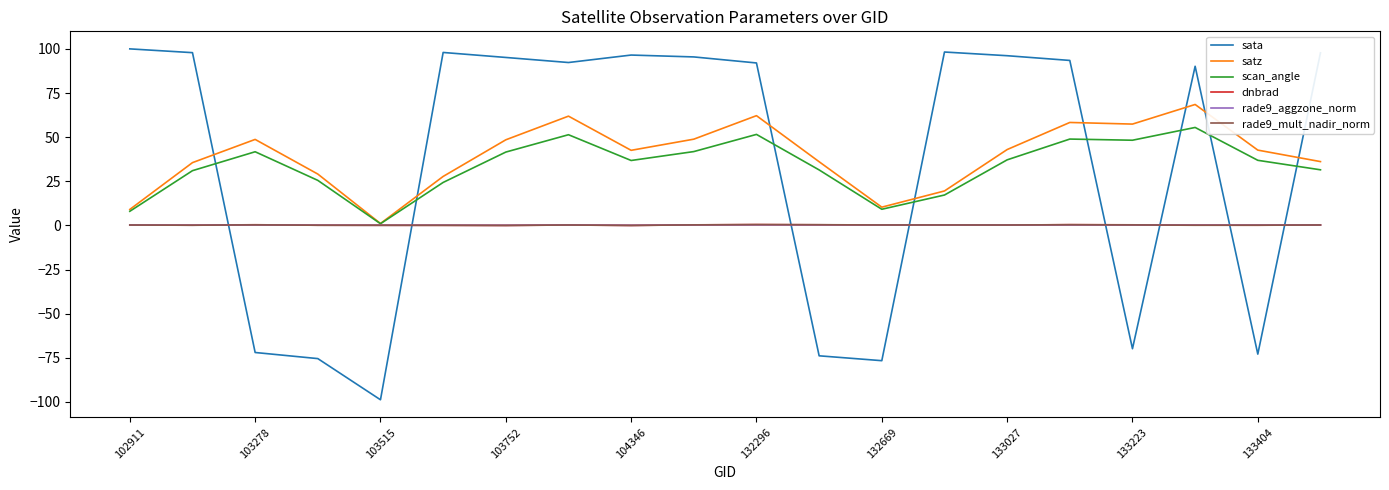

What is the difference between the maximum and minimum values in the rade9_aggzone_norm series?

0.3